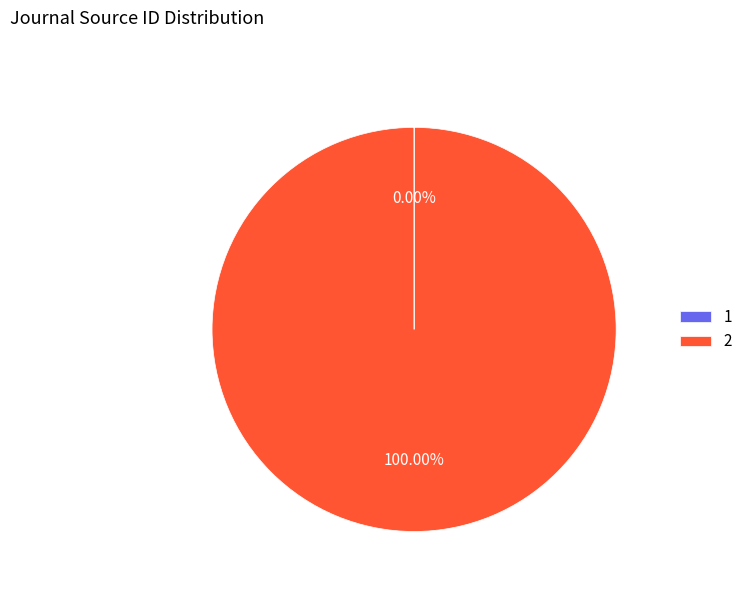

What is the majority slice?

2